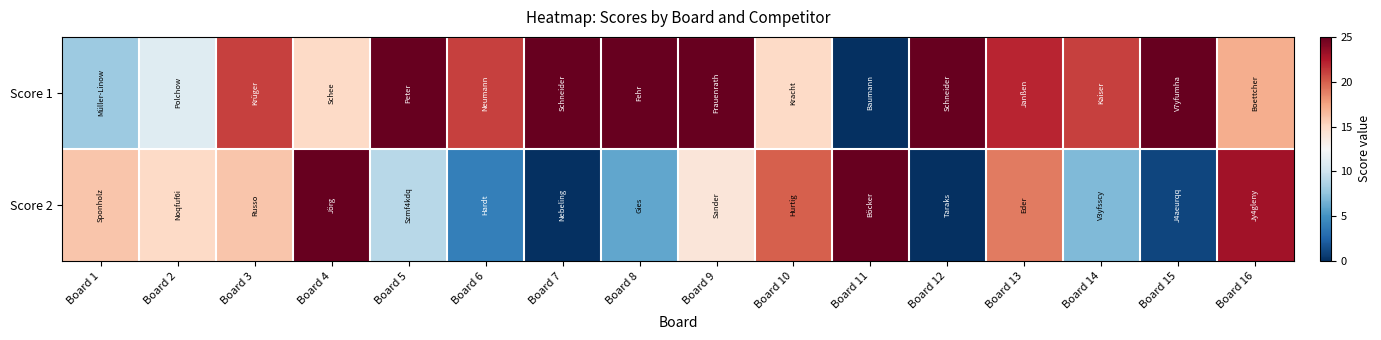

At Board 14, list the series in order from smallest to largest.

Score 2, Score 1